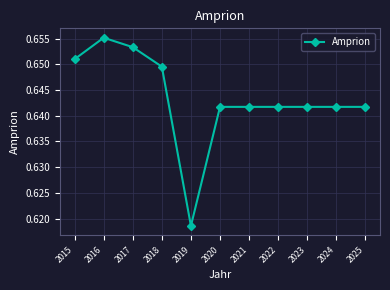

The chart shows a value of 0.4 at 2025. True or false?

False